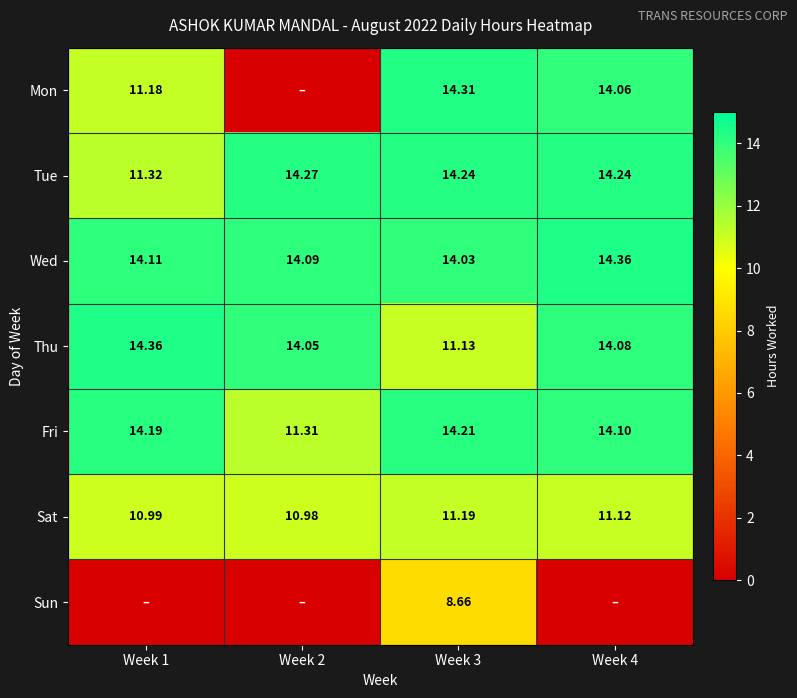

At how many categories does at least one series exceed 2?

4